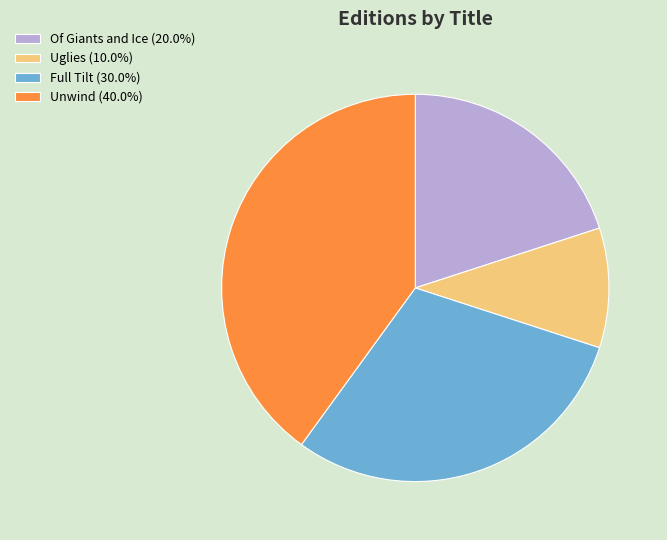

Which has a higher value, Unwind or Full Tilt?

Unwind